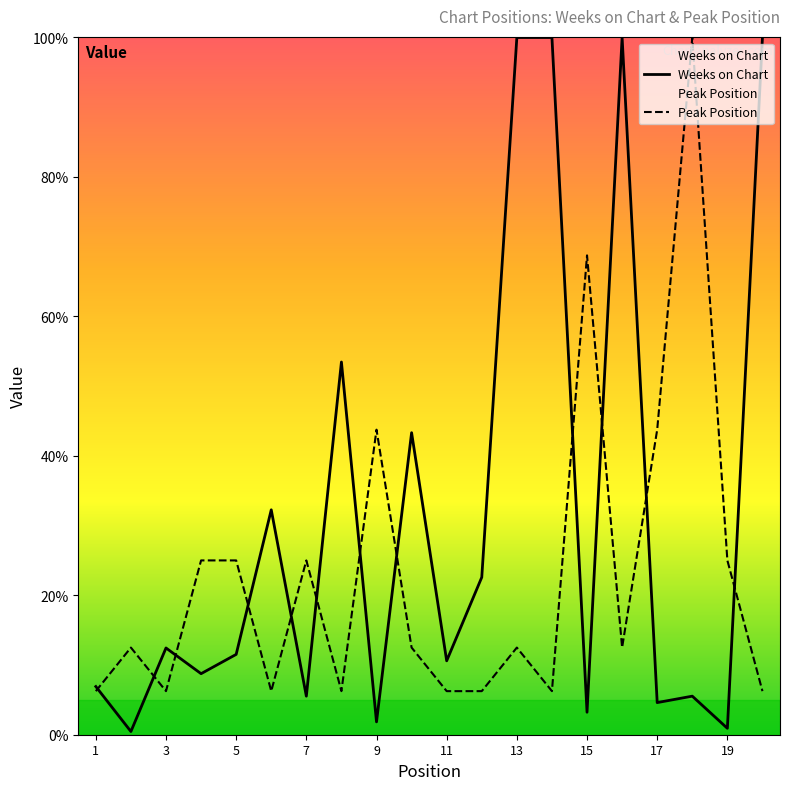

Is it true that Peak Position equals 25.0 at 19?

True